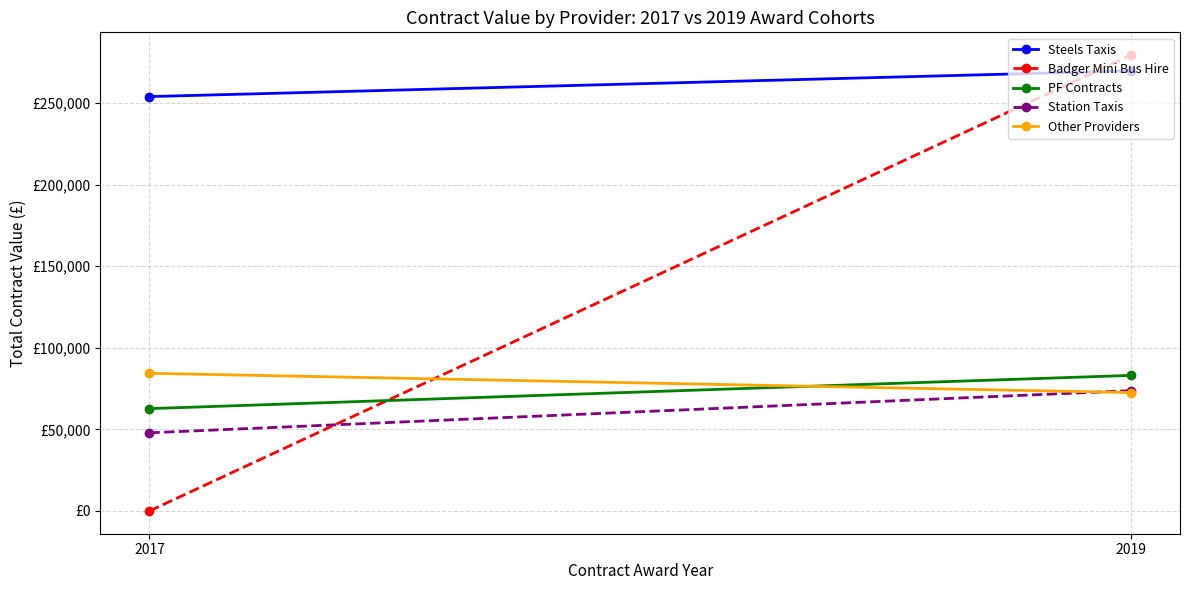

At which category does the chart reach its peak across all series?

2019